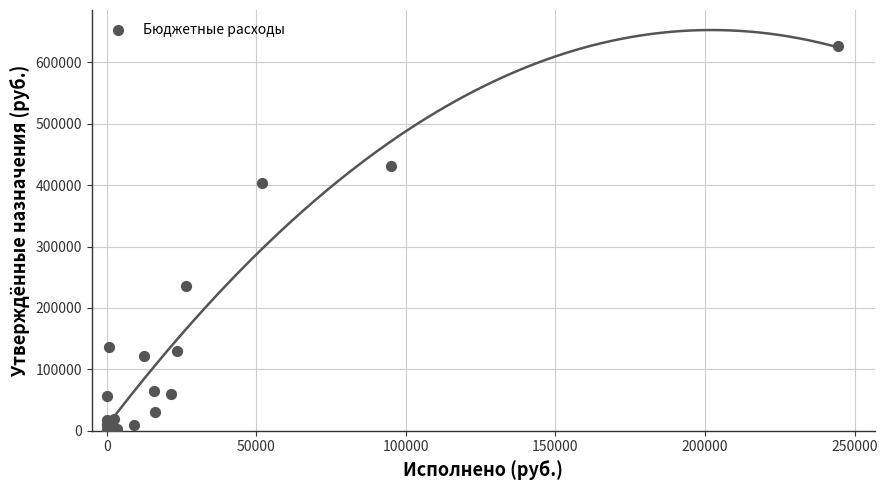

What Y value in the scatter plot is closest to 313150?

235600